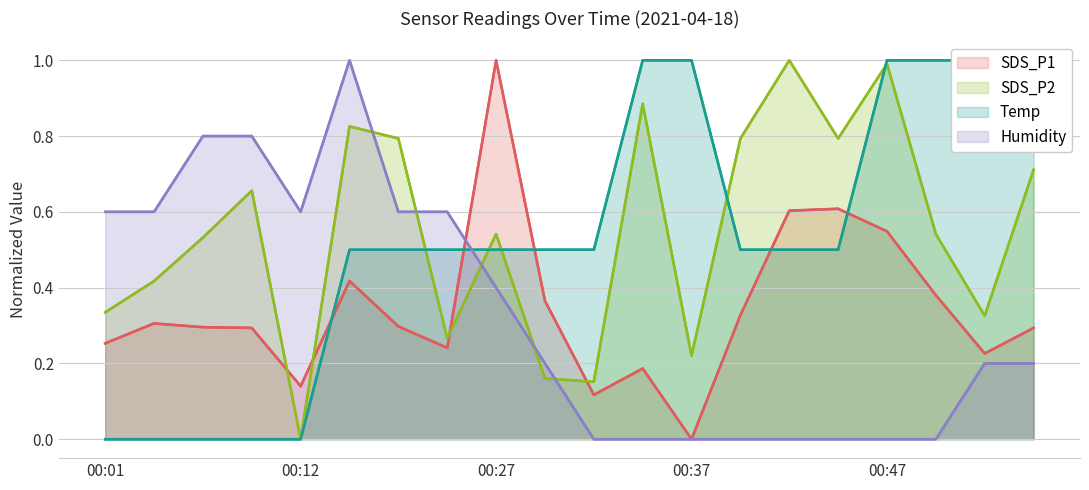

What is the difference between the highest and lowest values at 00:12?

0.6